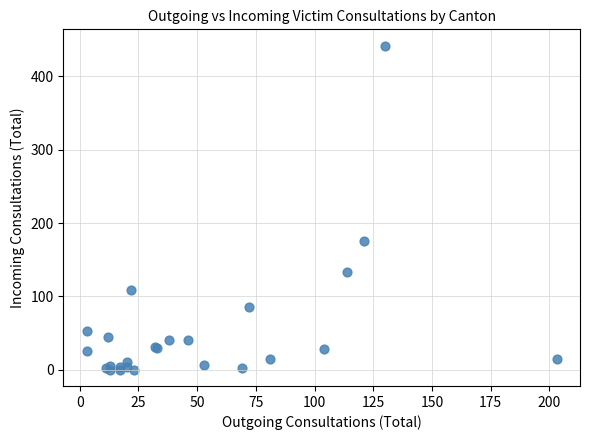

What Y value in the scatter plot is closest to 221?

175